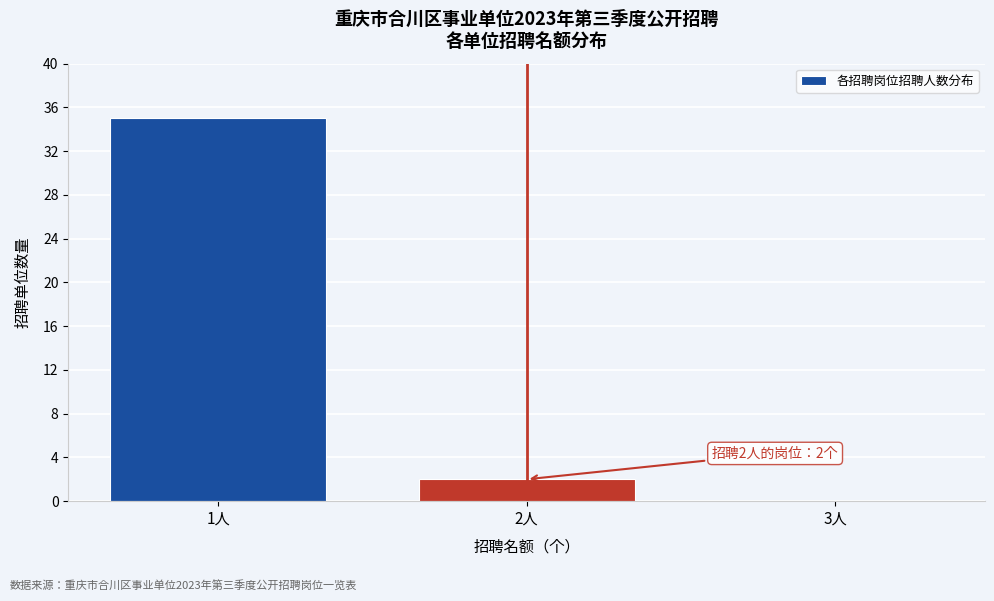

Reading left to right, list all the values displayed in this chart.

1人=35	2人=2	3人=0